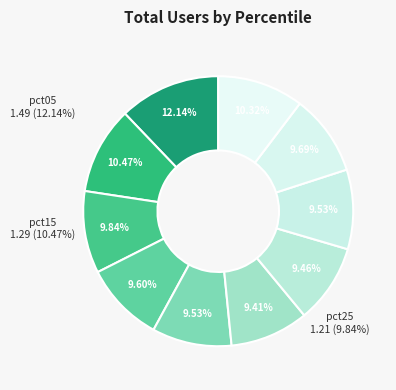

Which slice is the largest?

pct05